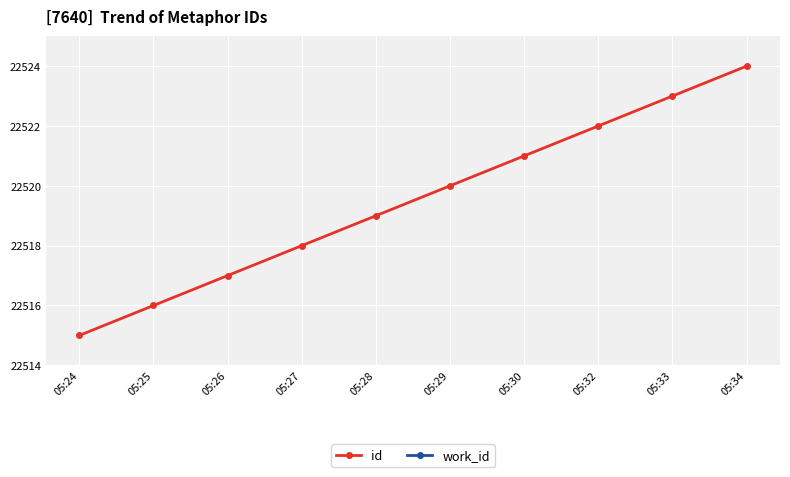

True or false: id and work_id cross at least once.

False